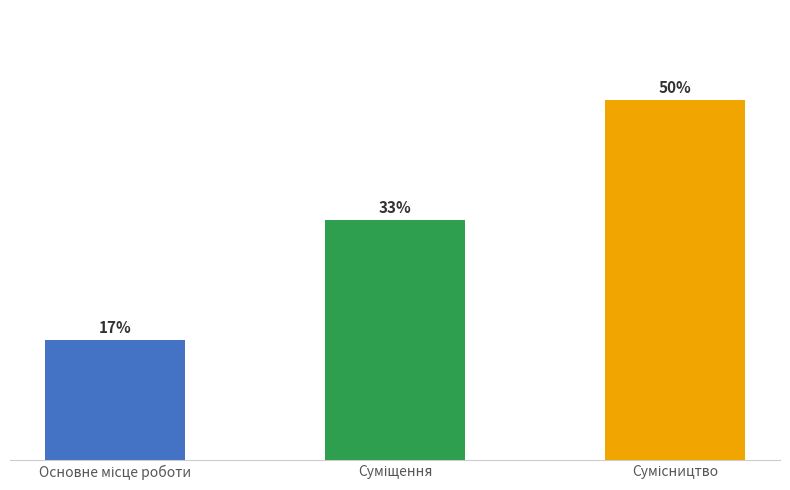

Does the chart contain any negative values?

No